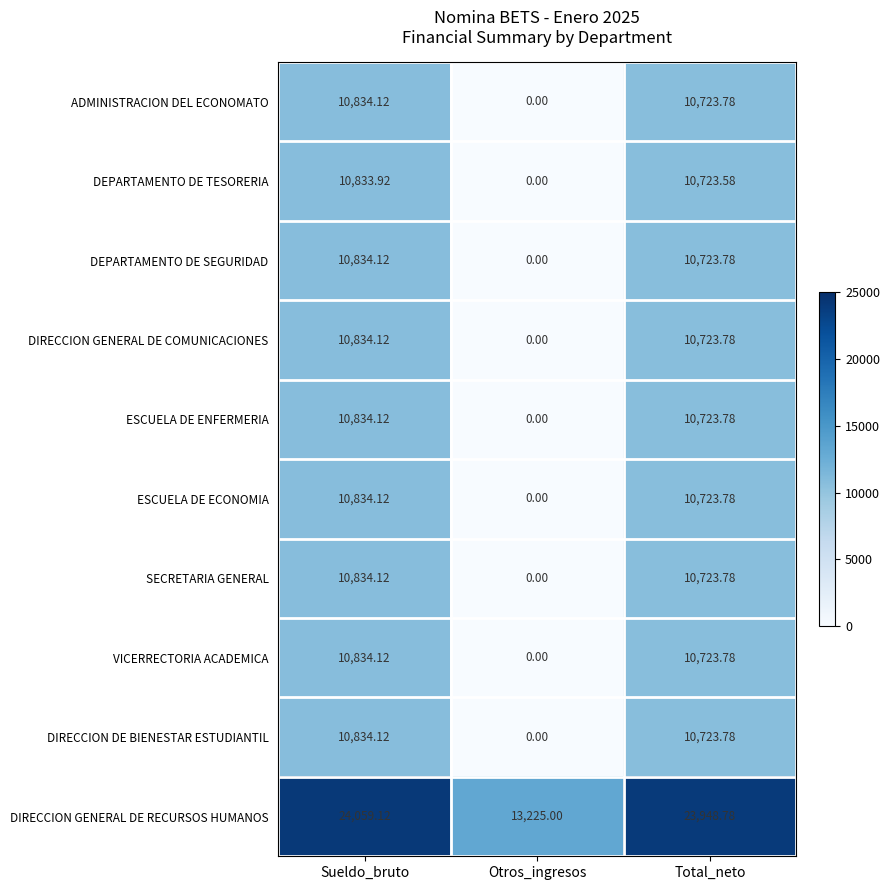

Which category has the highest value in the DIRECCION GENERAL DE COMUNICACIONES series?

Sueldo_bruto